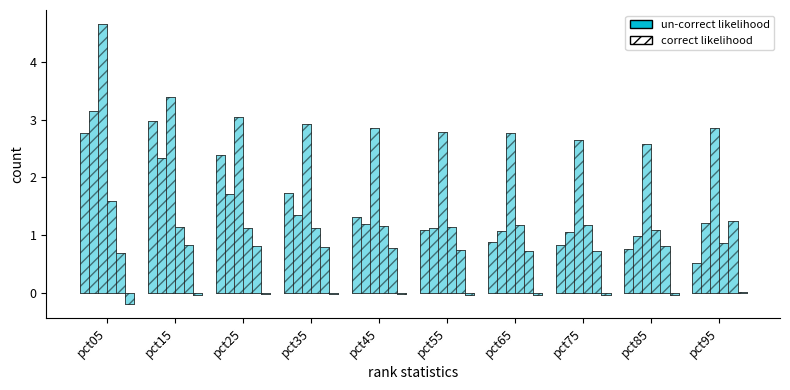

Reading left to right, list all the values displayed in this chart.

Jan: 2.8	3.0	2.4	1.7	1.3	1.1	0.9	0.8	0.8	0.5
Feb: 3.1	2.3	1.7	1.4	1.2	1.1	1.1	1.1	1.0	1.2
Mar: 4.7	3.4	3.0	2.9	2.8	2.8	2.8	2.6	2.6	2.8
Apr: 1.6	1.1	1.1	1.1	1.2	1.1	1.2	1.2	1.1	0.9
May: 0.7	0.8	0.8	0.8	0.8	0.8	0.7	0.7	0.8	1.3
Jun: -0.2	-0.0	-0.0	-0.0	-0.0	-0.0	-0.0	-0.0	-0.0	0.0